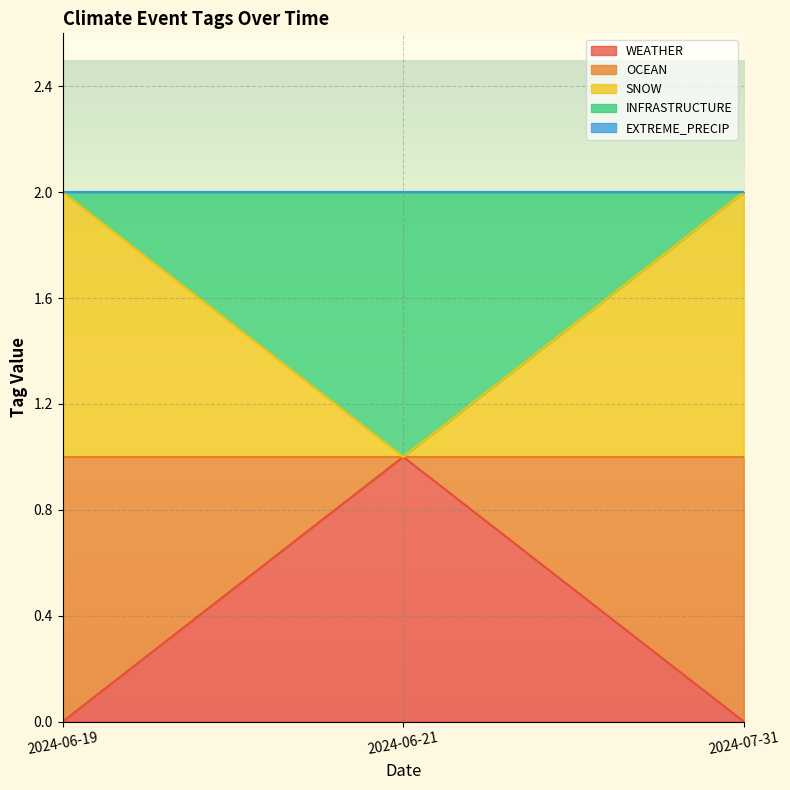

At which category does the chart reach its minimum across all series?

2024-06-19